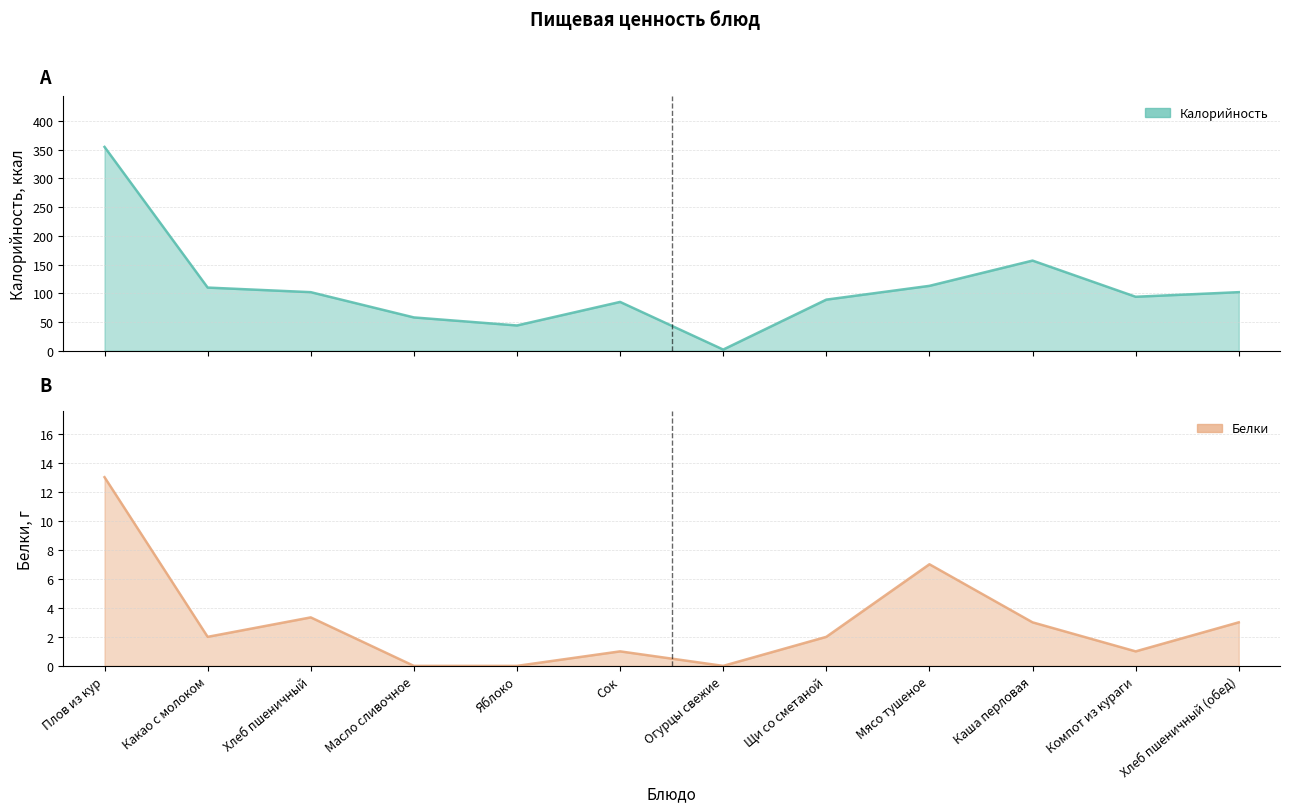

True or false: Белки and Калорийность cross at least once.

False